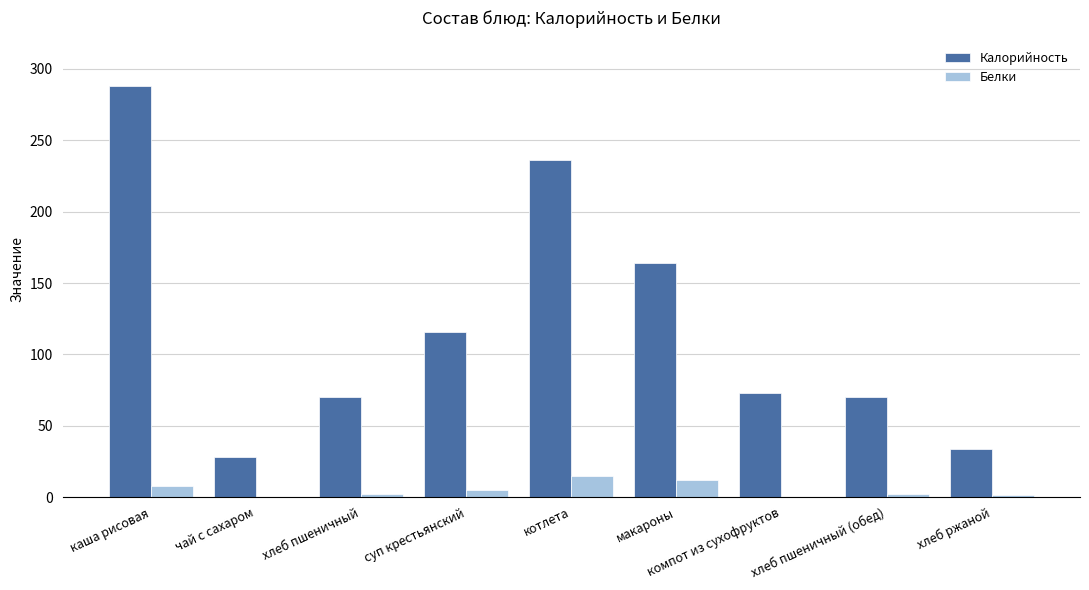

Which label corresponds to the largest value in the chart?

каша рисовая